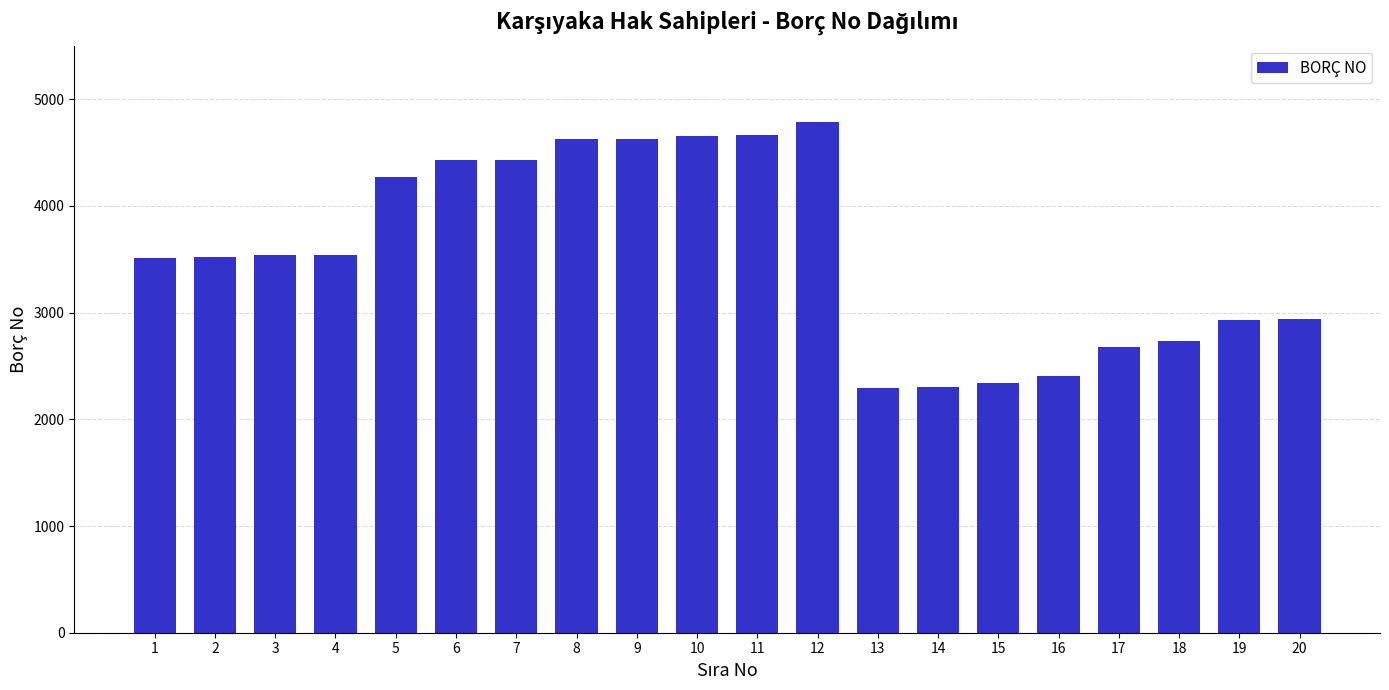

What is the smallest value displayed?

2294